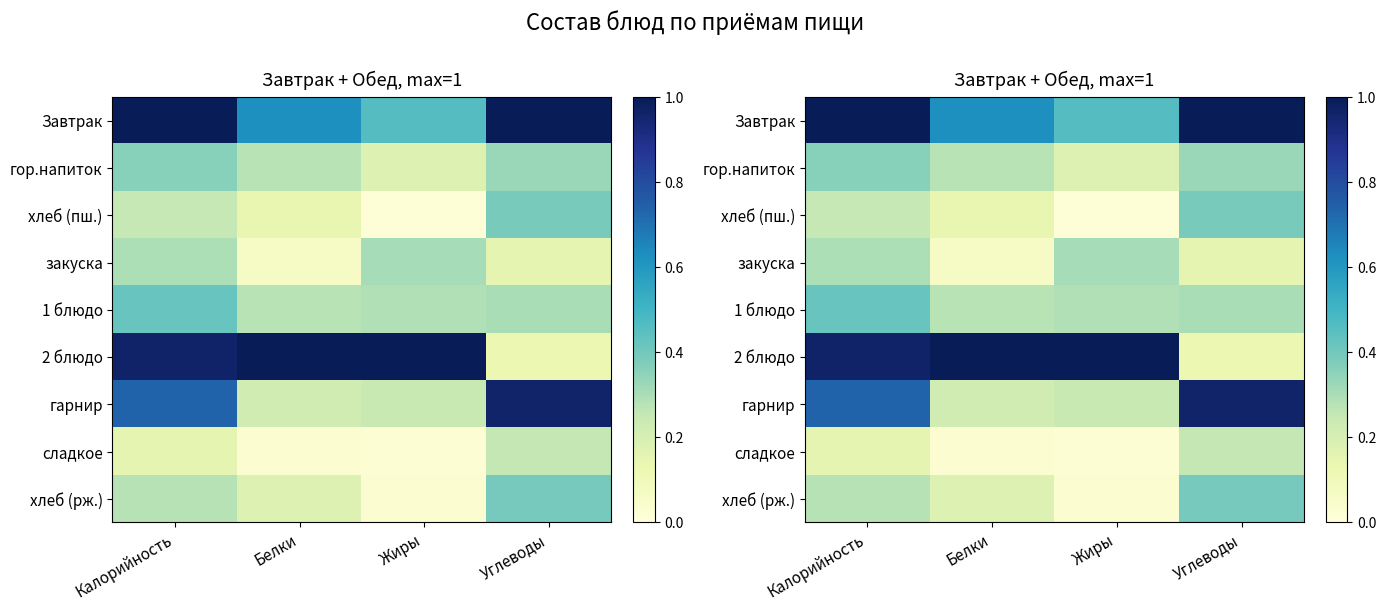

What is the sum of the 2 блюдо values at Углеводы and Калорийность?

1.1